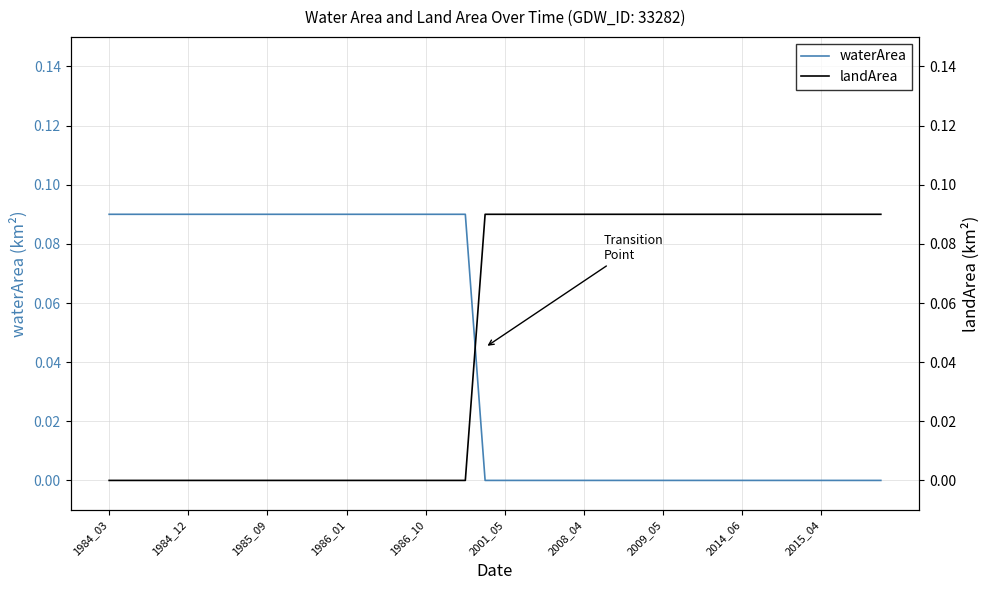

Reading left to right, list all the values displayed in this chart.

waterArea: 0.1	0.1	0.1	0.1	0.1	0.1	0.1	0.1	0.1	0.1	0.1	0.1	0.1	0.1	0.1	0.1	0.1	0.1	0.1	0.0	0.0	0.0	0.0	0.0	0.0	0.0	0.0	0.0	0.0	0.0	0.0	0.0	0.0	0.0	0.0	0.0	0.0	0.0	0.0	0.0
landArea: 0.0	0.0	0.0	0.0	0.0	0.0	0.0	0.0	0.0	0.0	0.0	0.0	0.0	0.0	0.0	0.0	0.0	0.0	0.0	0.1	0.1	0.1	0.1	0.1	0.1	0.1	0.1	0.1	0.1	0.1	0.1	0.1	0.1	0.1	0.1	0.1	0.1	0.1	0.1	0.1